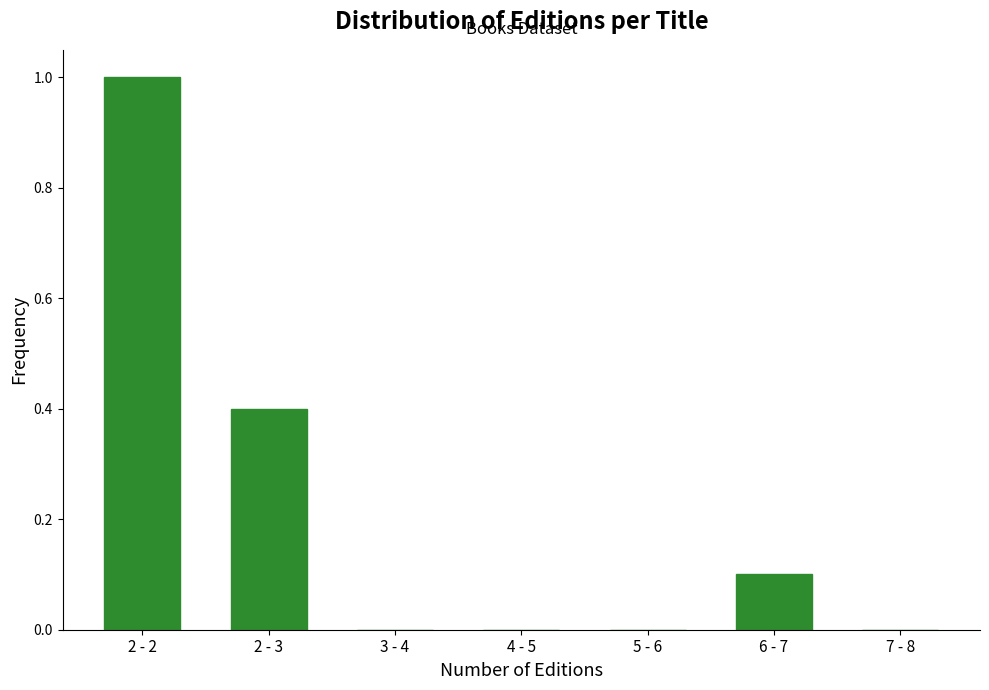

Reading left to right, what are all the values shown in this chart?

2 - 2=1.0	2 - 3=0.4	3 - 4=0.0	4 - 5=0.0	5 - 6=0.0	6 - 7=0.1	7 - 8=0.0